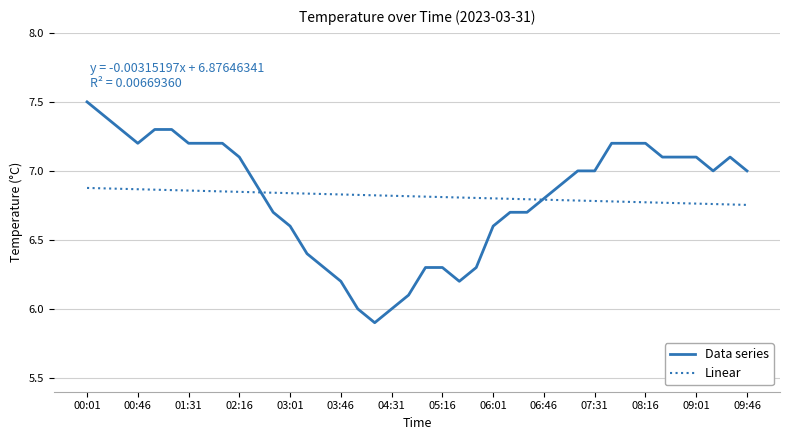

Which series has the widest spread of values?

Data series